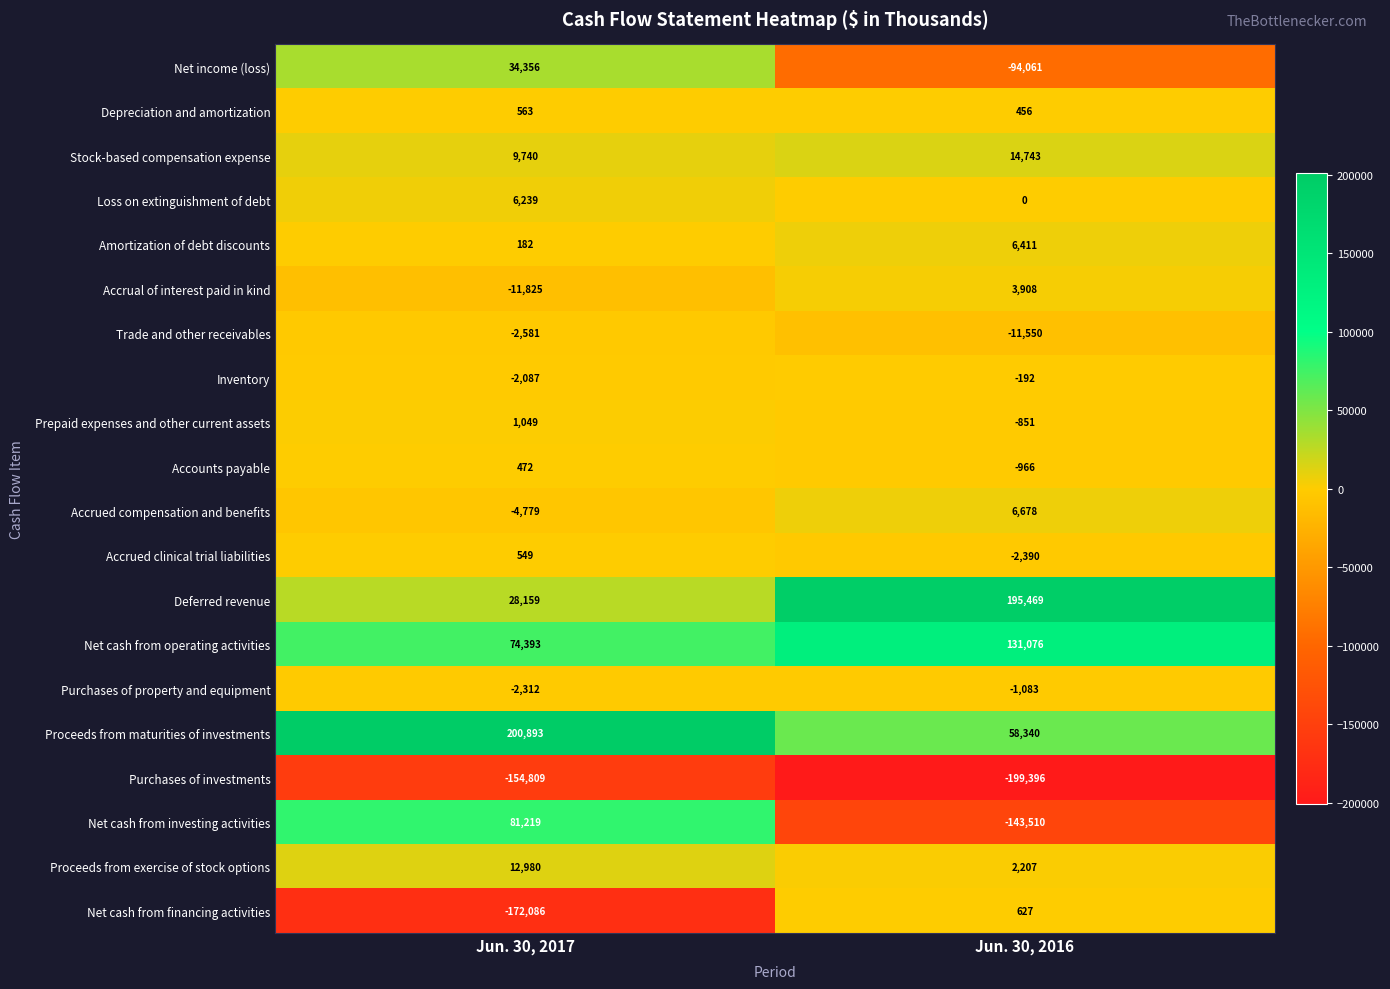

Which series has the widest spread of values?

Net cash from investing activities